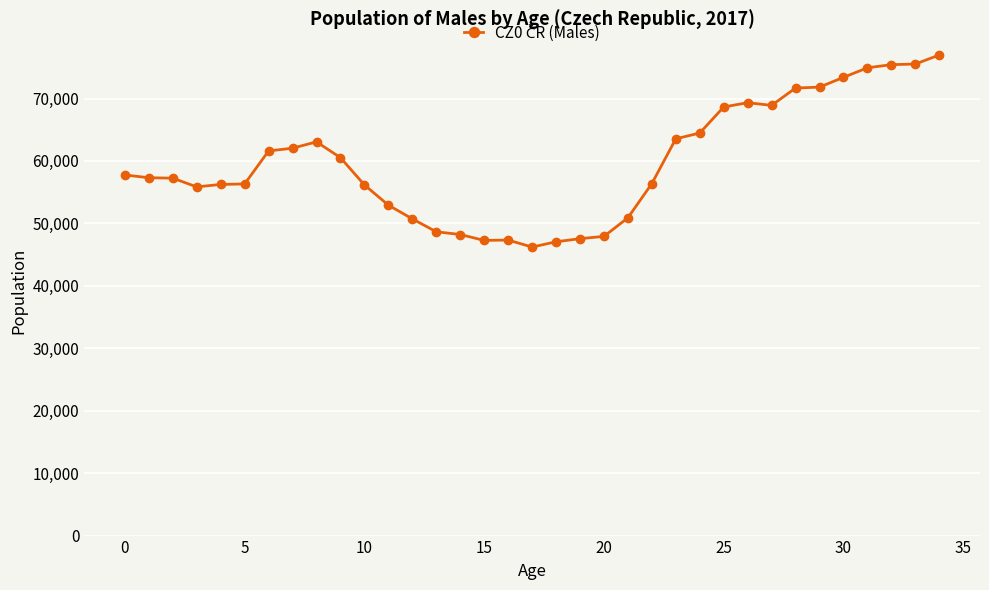

Does the chart display data point markers on the line(s)?

Yes